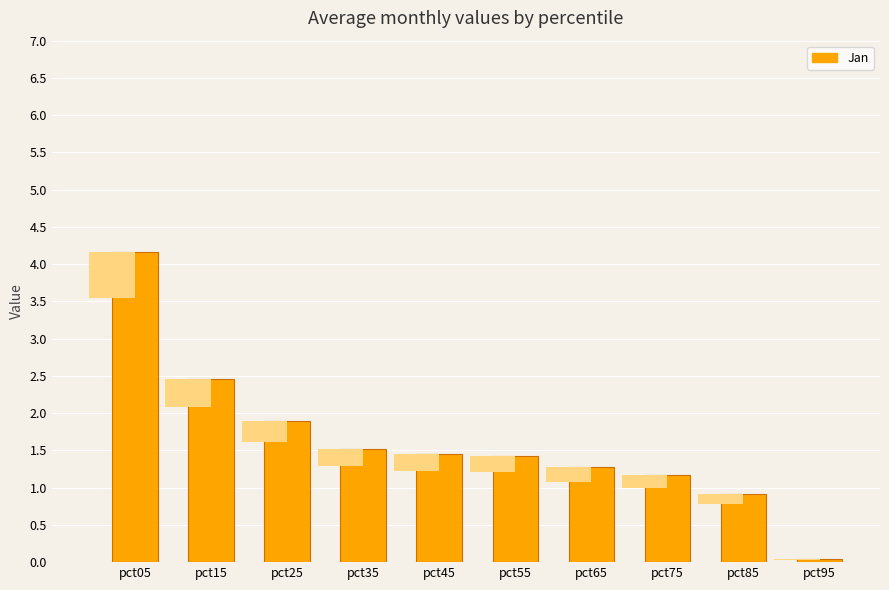

Between pct65 and pct05, which is larger?

pct05